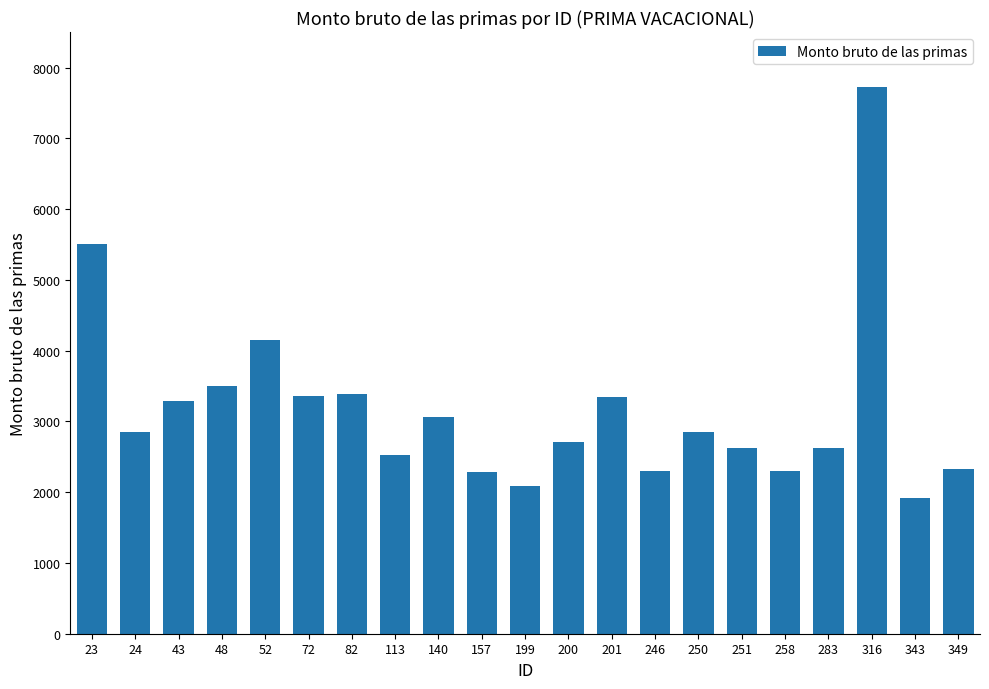

What is the difference between the maximum and minimum values?

5808.9